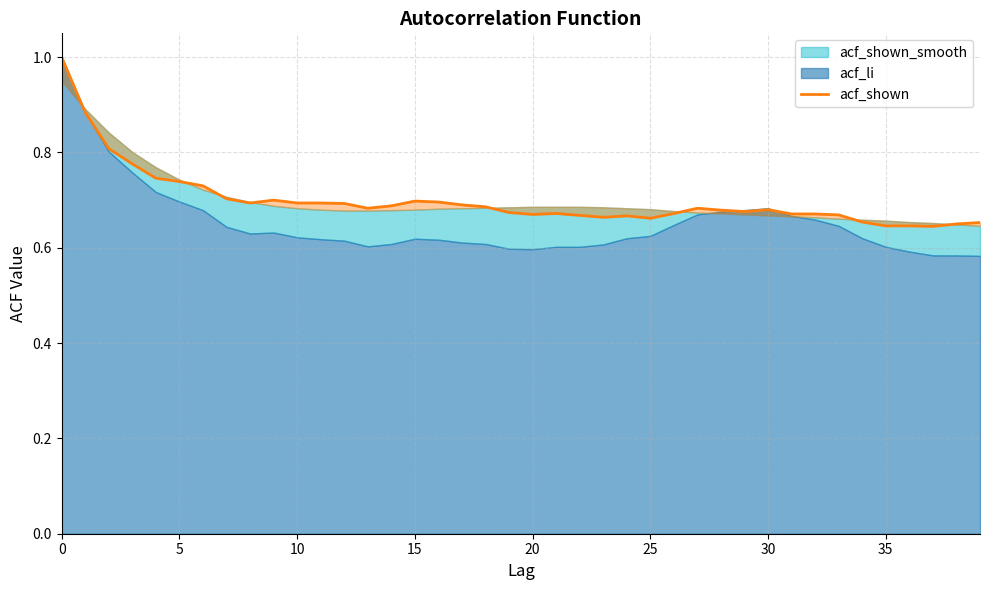

The chart shows a value of 0.3 at 10. True or false?

False